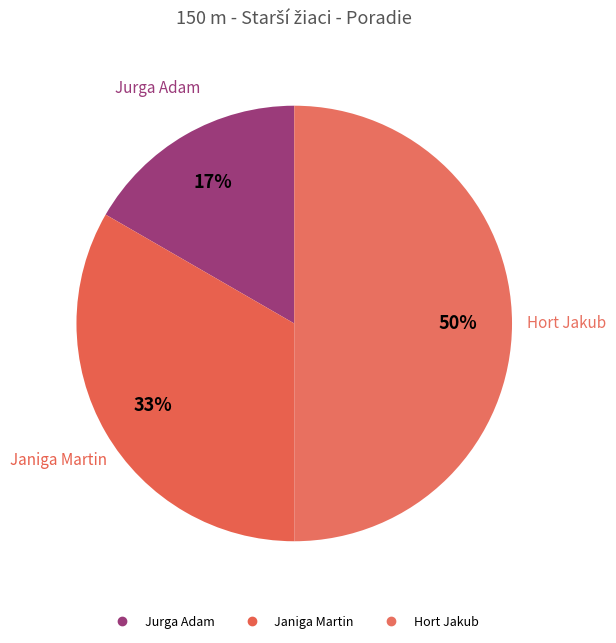

What is the change in value from Janiga Martin to Hort Jakub?

+1